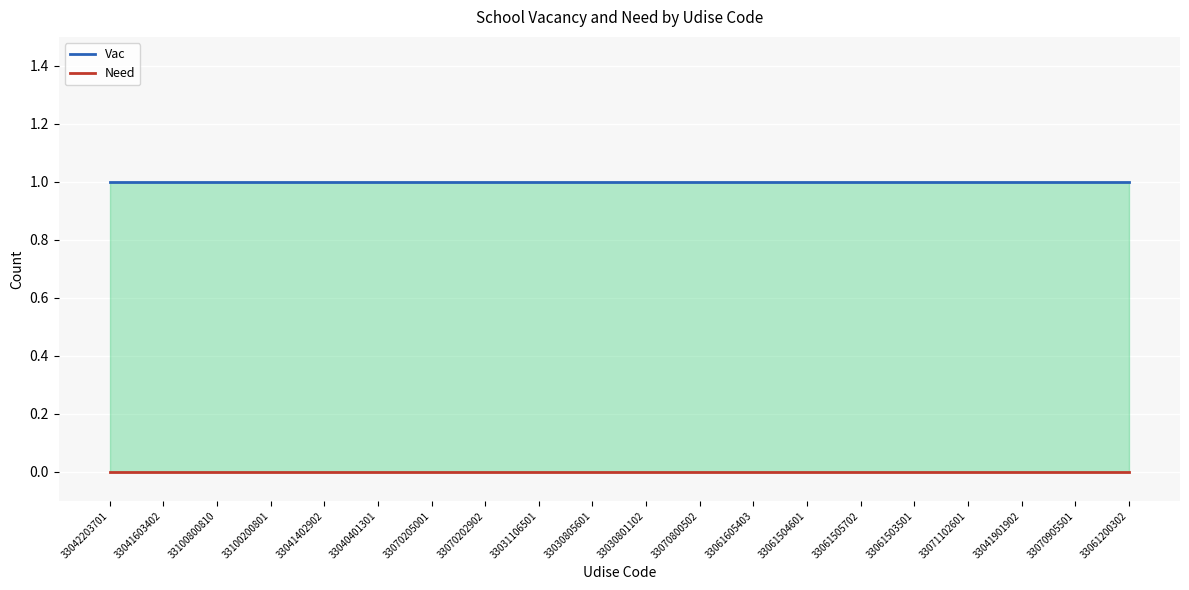

List the labels in order of Need value, largest first.

33042203701, 33041603402, 33100800810, 33100200801, 33041402902, 33040401301, 33070205001, 33070202902, 33031106501, 33030805601, 33030801102, 33070800502, 33061605403, 33061504601, 33061505702, 33061503501, 33071102601, 33041901902, 33070905501, 33061200302